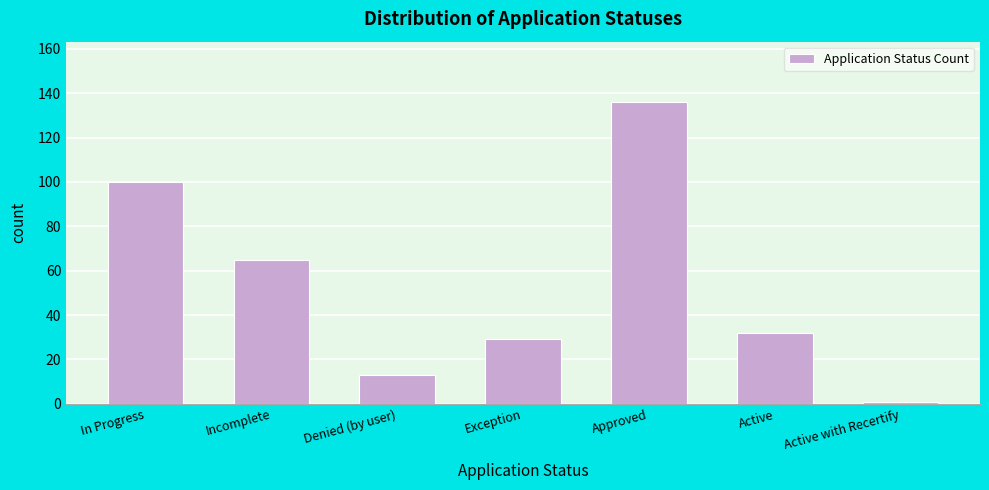

Reading left to right, extract all data points from this chart.

100	65	13	29	136	32	1